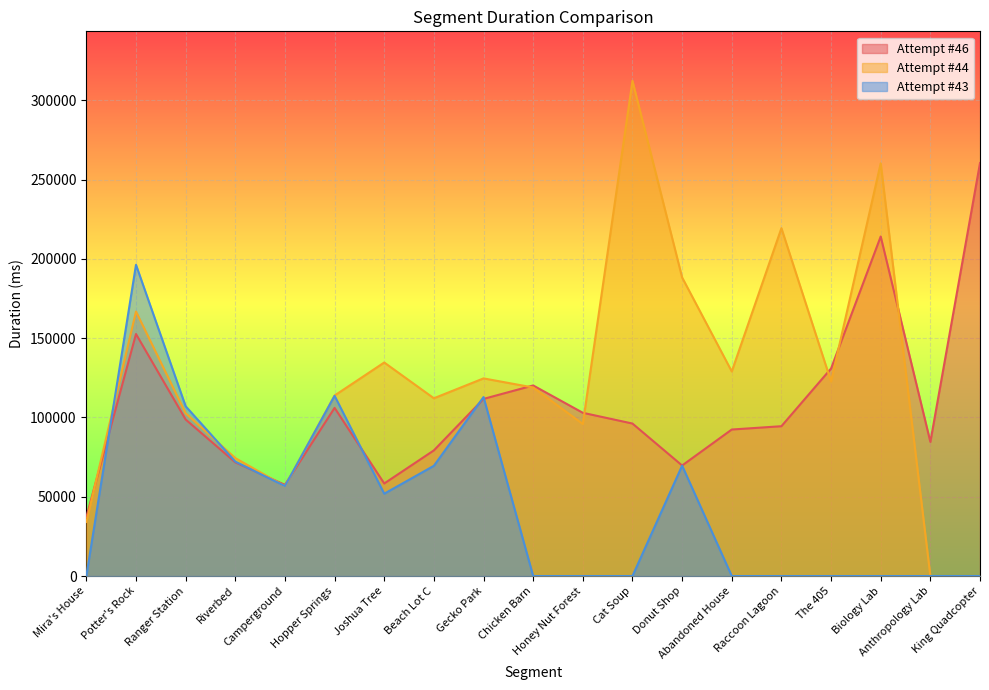

What is the value of the Attempt #44's Duration (ms) point at the 16th from the left?

122700